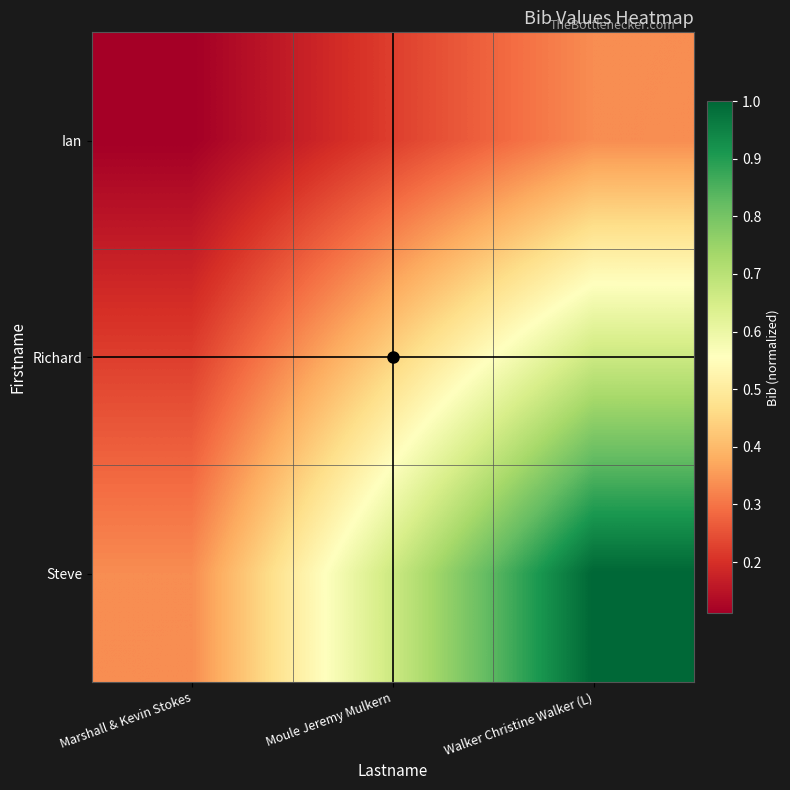

List the series in order of their overall mean, lowest first.

Ian, Richard, Steve